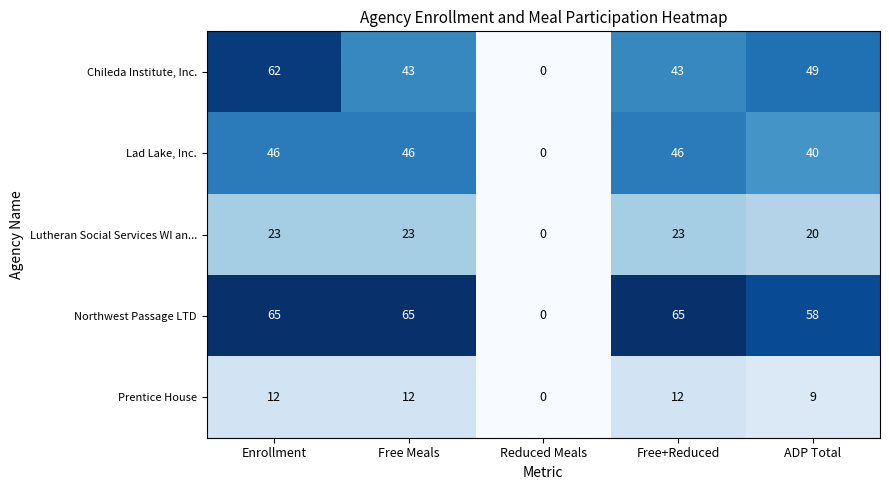

What is the difference between the Chileda Institute, Inc. values at ADP Total and Reduced Meals?

49